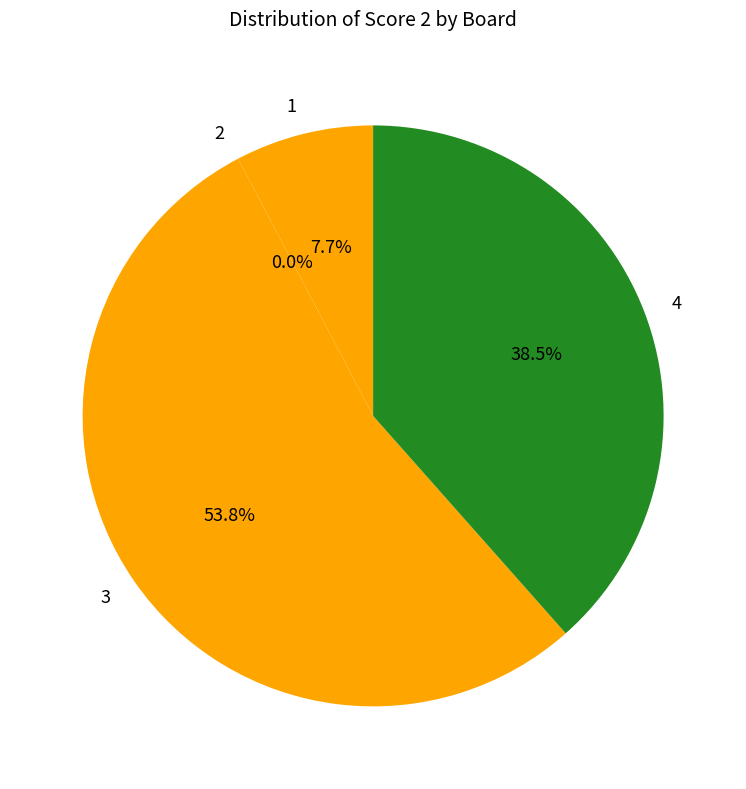

To the nearest percent, what is the combined percentage of 3 and 1?

62%